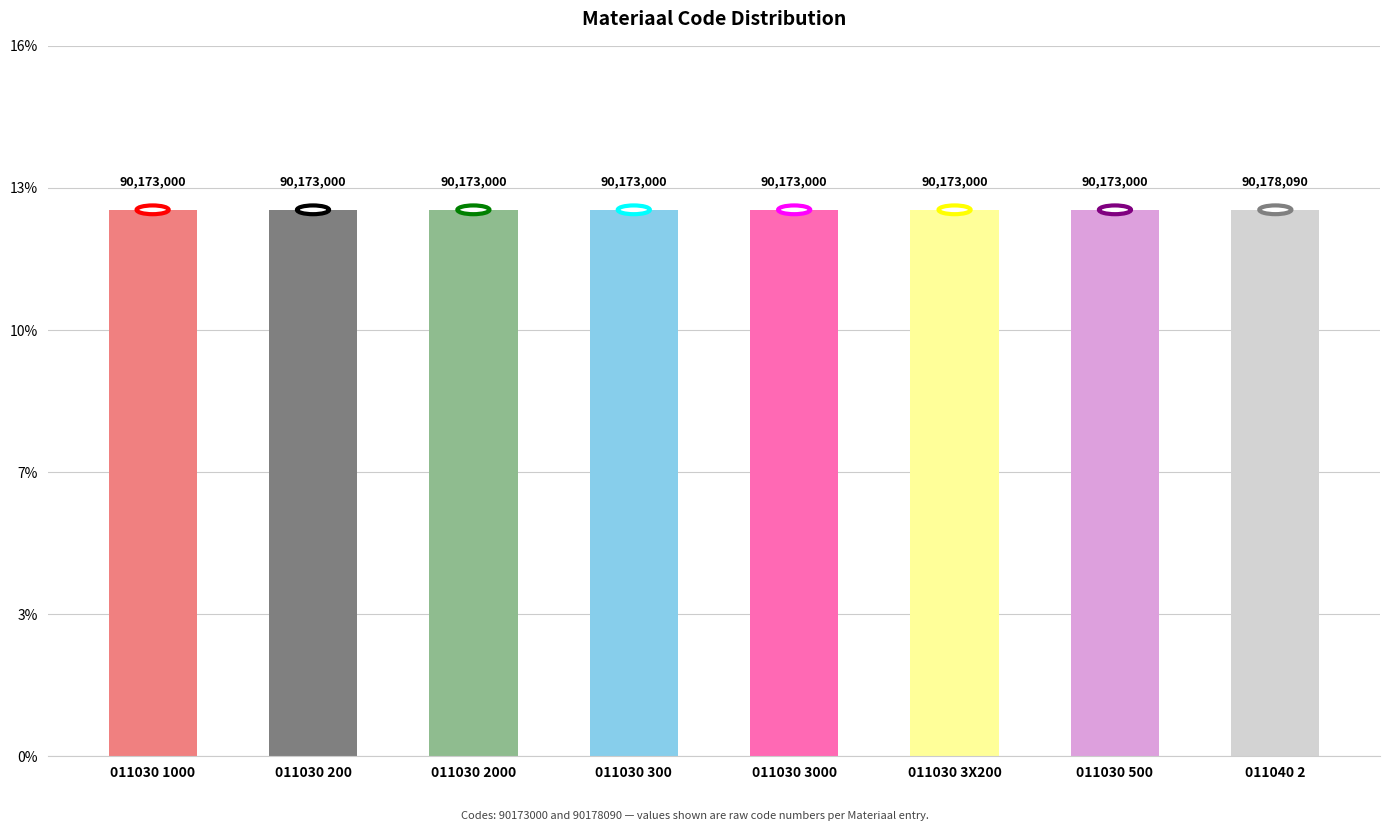

Reading left to right, list all the values displayed in this chart.

12.5	12.5	12.5	12.5	12.5	12.5	12.5	12.5